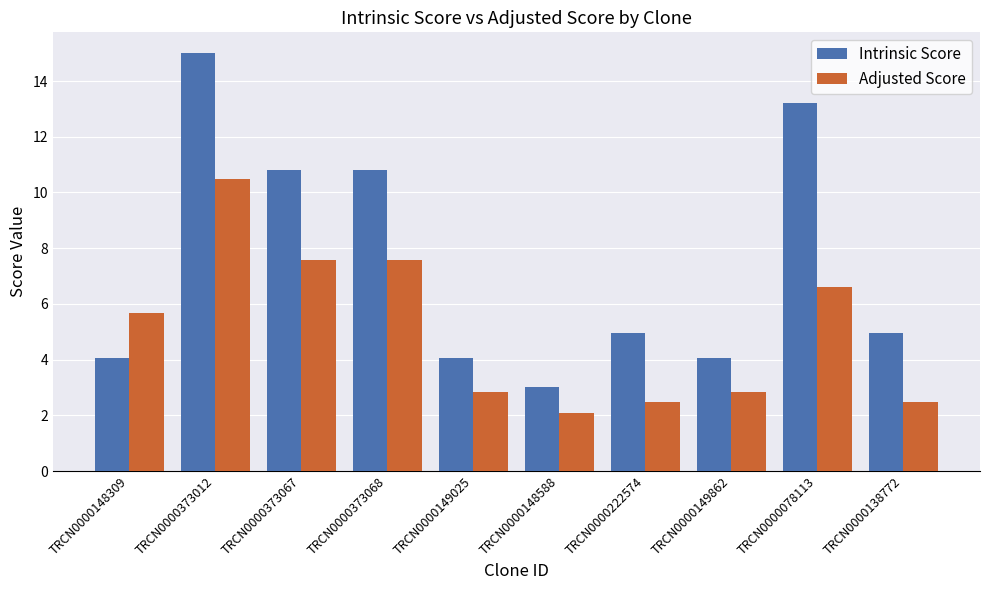

What is the maximum value for Intrinsic Score?

15.0